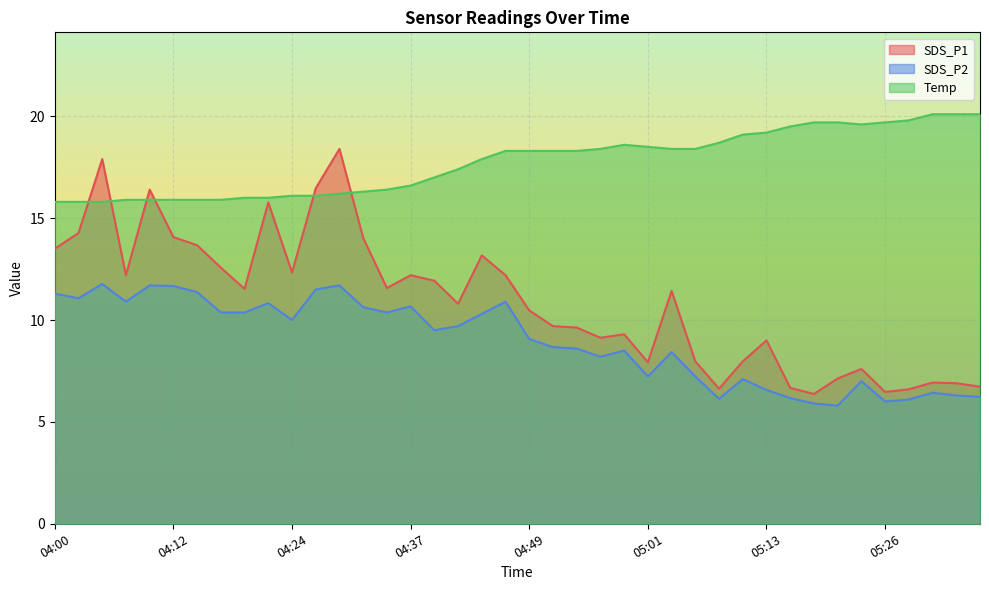

What is the difference between the second highest and minimum values in the SDS_P1 series?

11.5